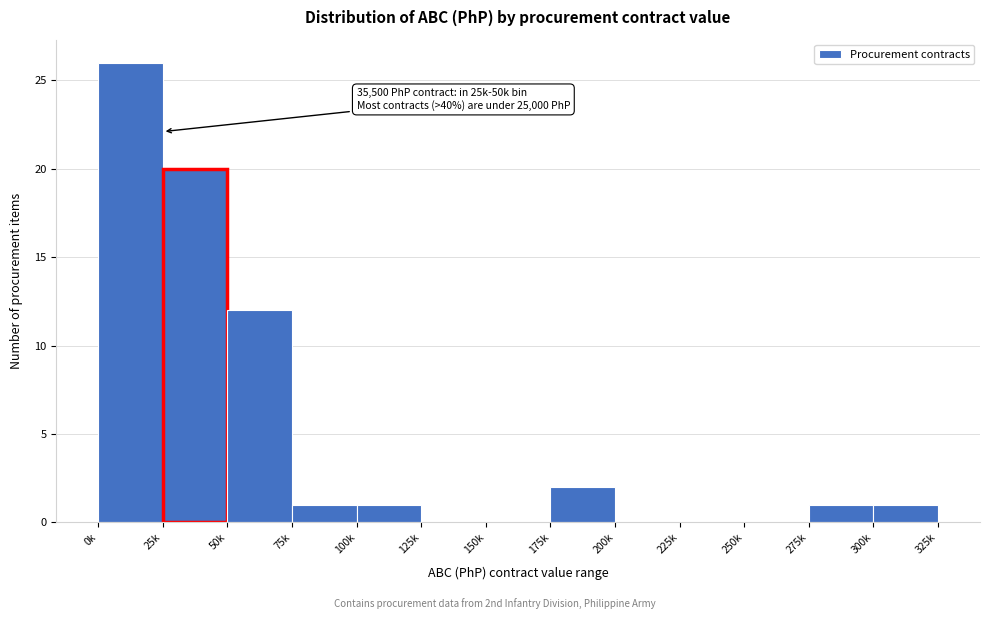

Reading left to right, extract all data points from this chart.

0k=26	25k=20	50k=12	75k=1	100k=1	125k=0	150k=0	175k=2	200k=0	225k=0	250k=0	275k=1	300k=1